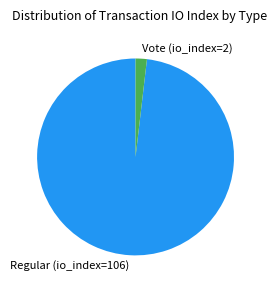

Which category has the biggest portion of the pie?

Regular (io_index=106)